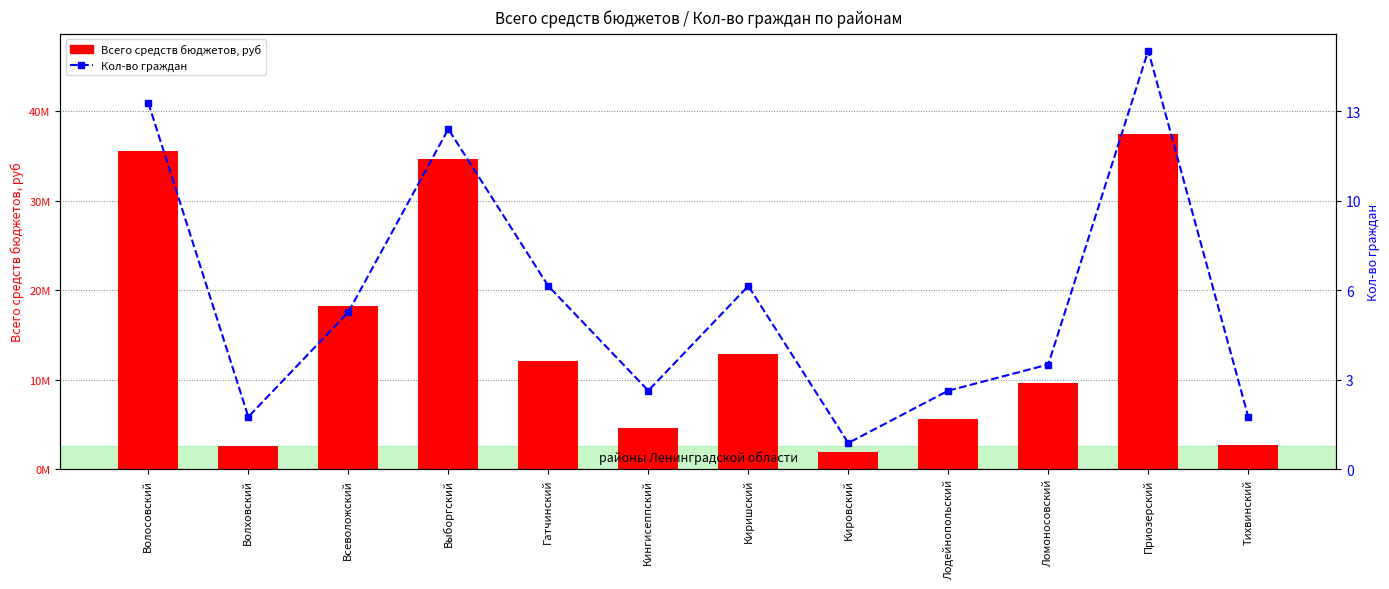

What is the sum of all Кол-во граждан values?

227925533.9